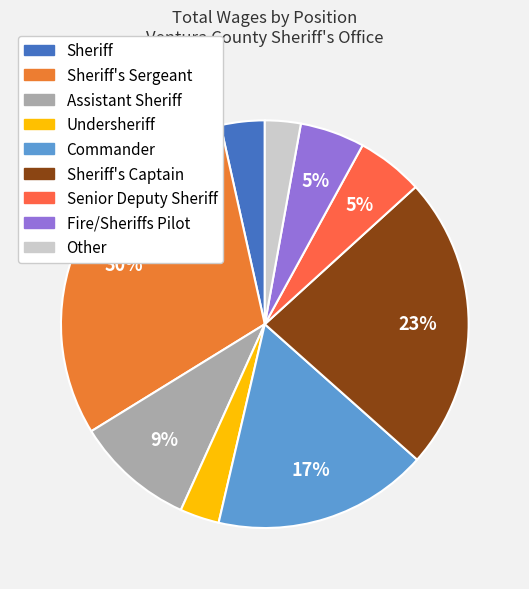

What percentage is the Sheriff's Sergeant slice, to the nearest percent?

30%